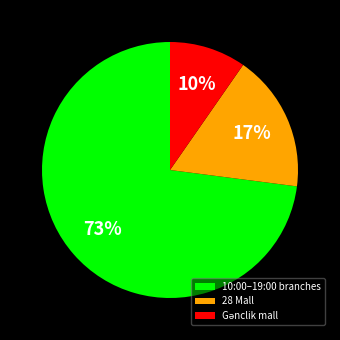

Is there any slice that represents more than half of the pie?

Yes